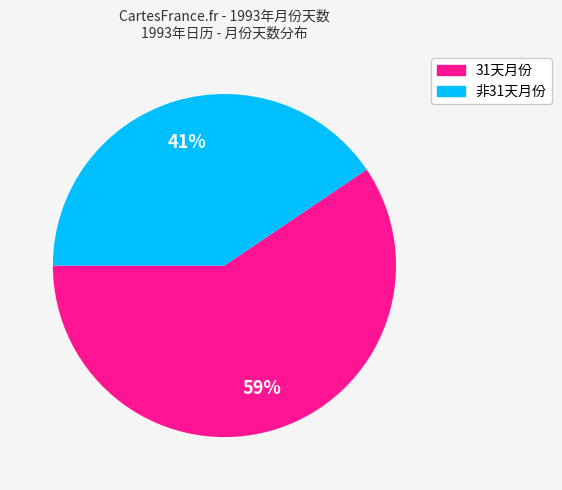

How many segments does this pie chart have?

2